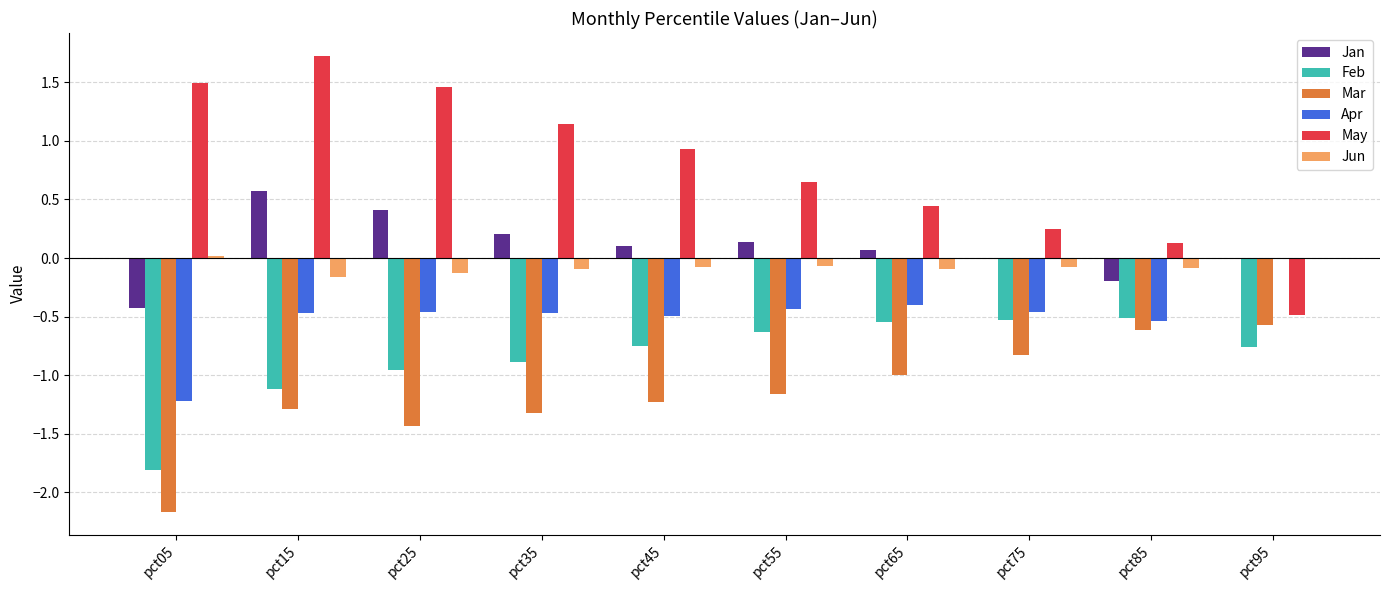

Between pct05 and pct75, which series saw the biggest shift?

Mar